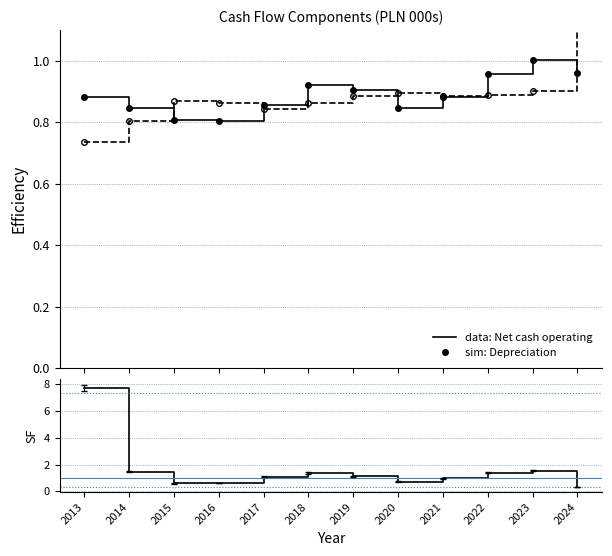

What is the total value across all series at 2024?

2.7